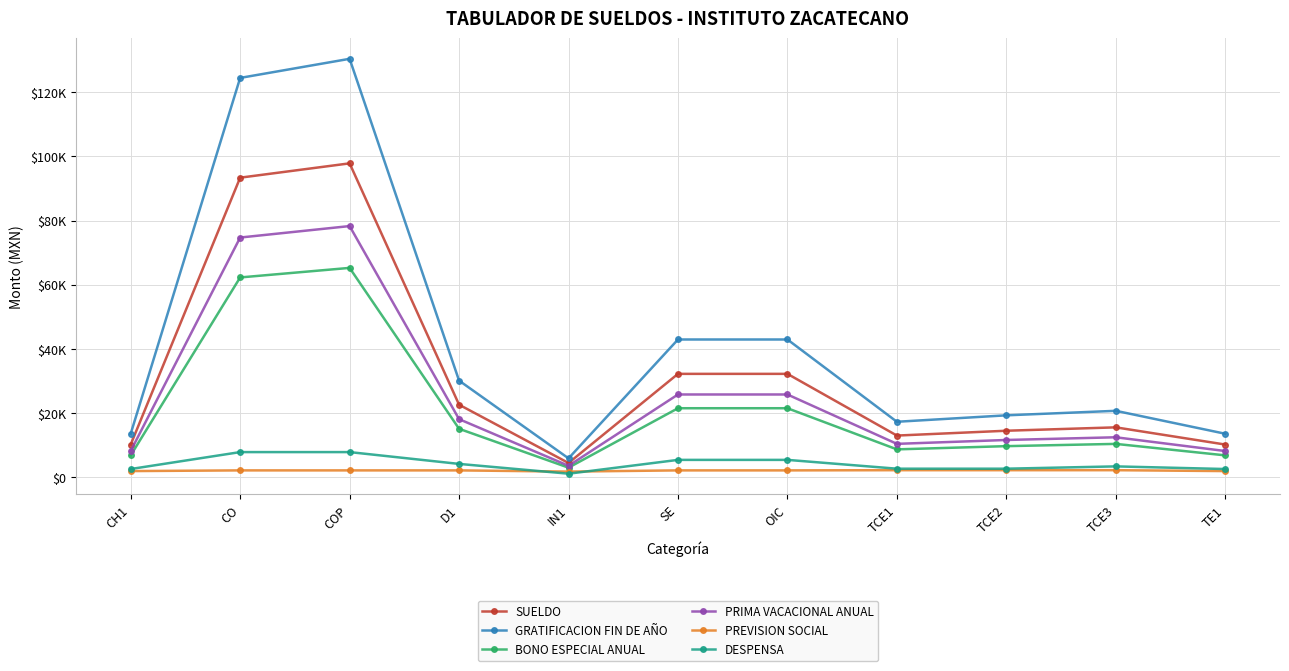

True or false: DESPENSA and PRIMA VACACIONAL ANUAL cross at least once.

False